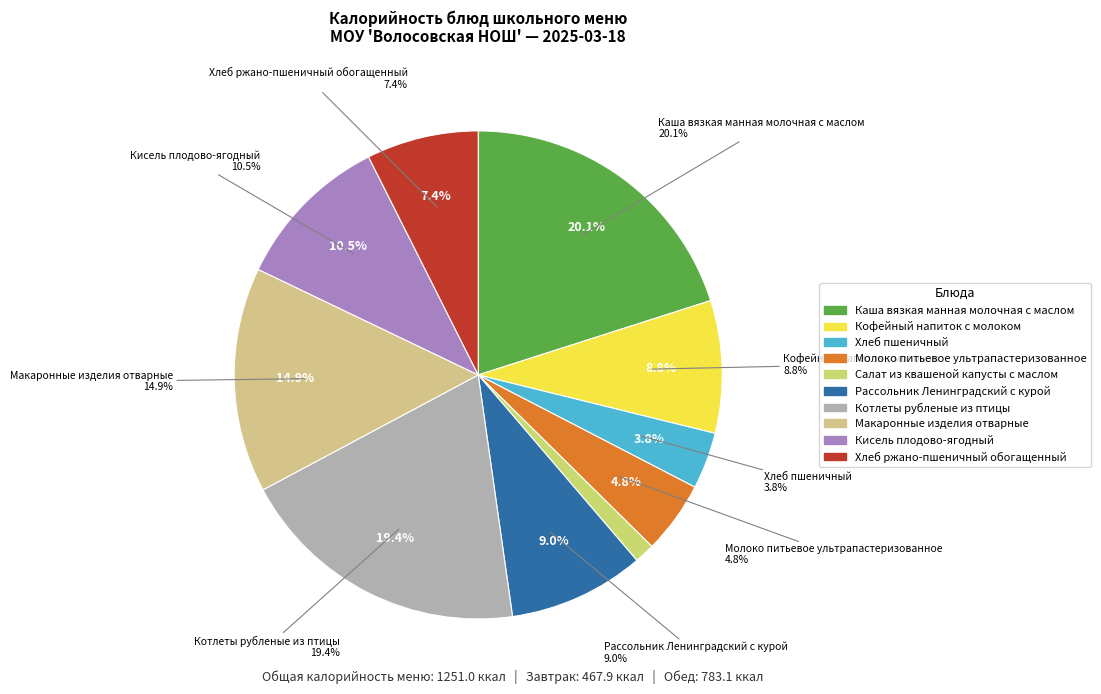

How many segments does this pie chart have?

10